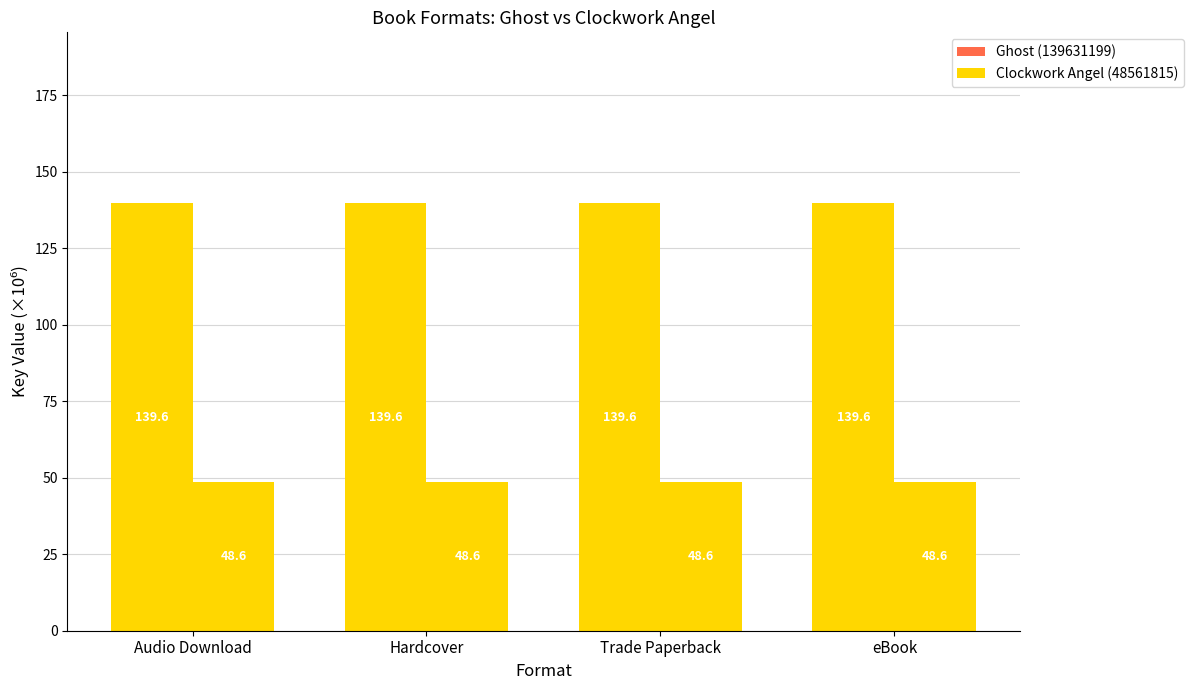

At which category does the chart reach its peak across all series?

Audio Download